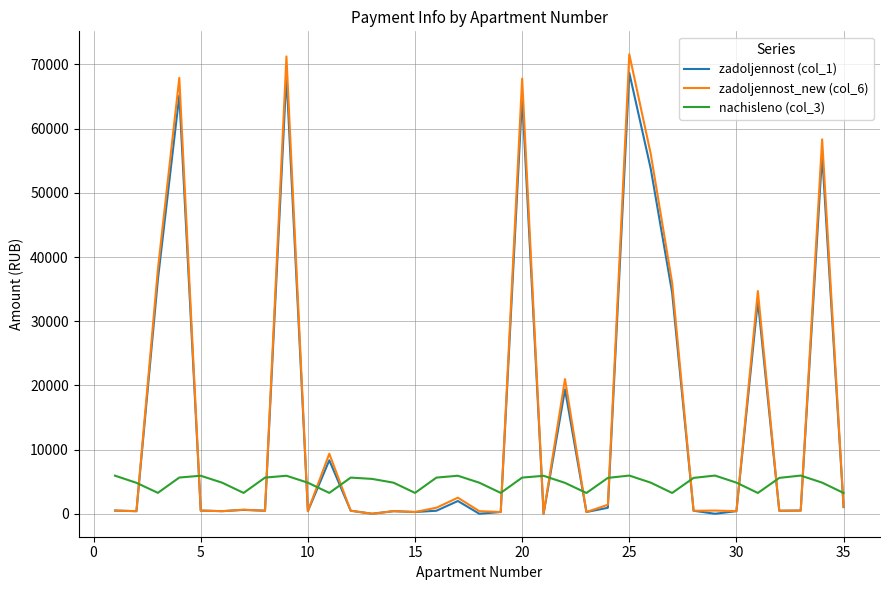

At how many categories does at least one series exceed 18331?

10